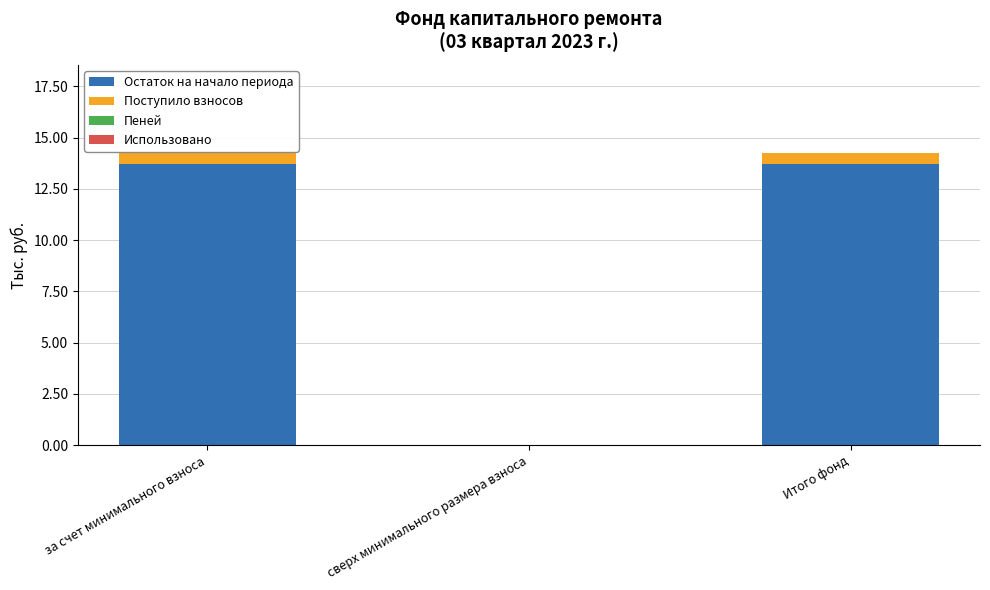

True or false: Остаток на начало периода has a value of 0.0 at сверх минимального размера взноса.

True